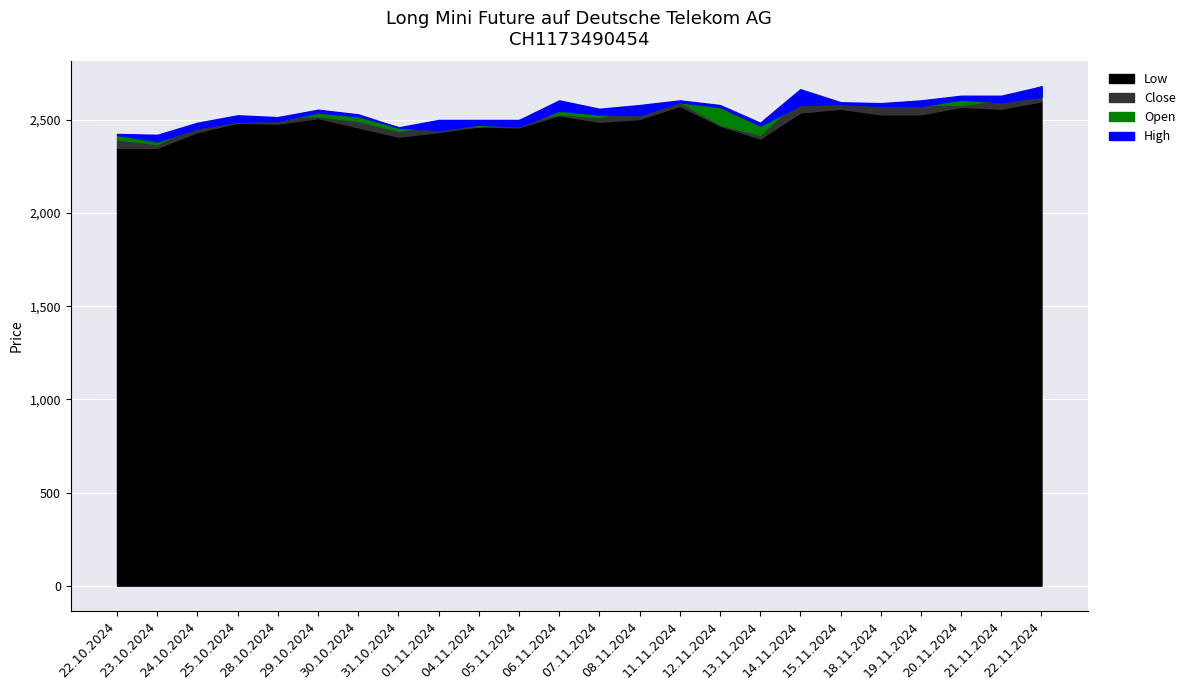

The High series shows 924 at 22.10.2024. True or false?

False